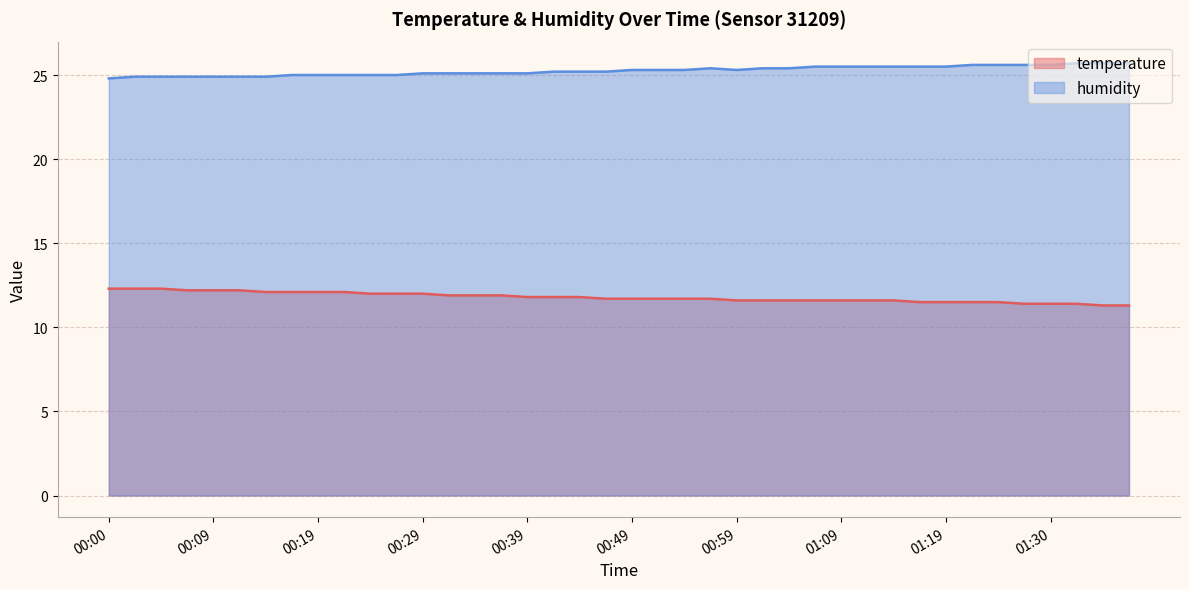

What is the sum of the humidity values at 01:11 and 01:21?

51.1